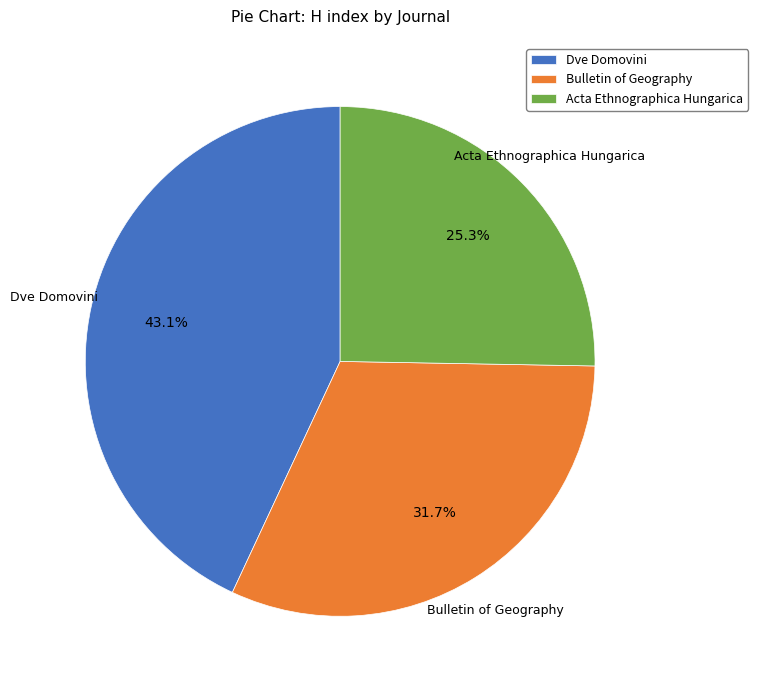

What percentage is the Acta Ethnographica Hungarica slice, to the nearest percent?

25%